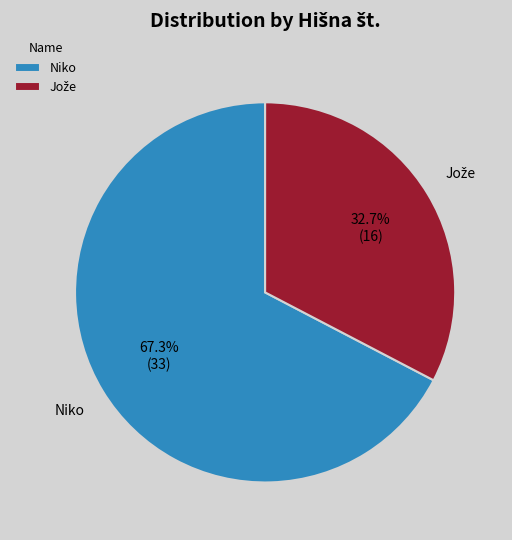

What portion of the pie excludes Niko?

32.7%